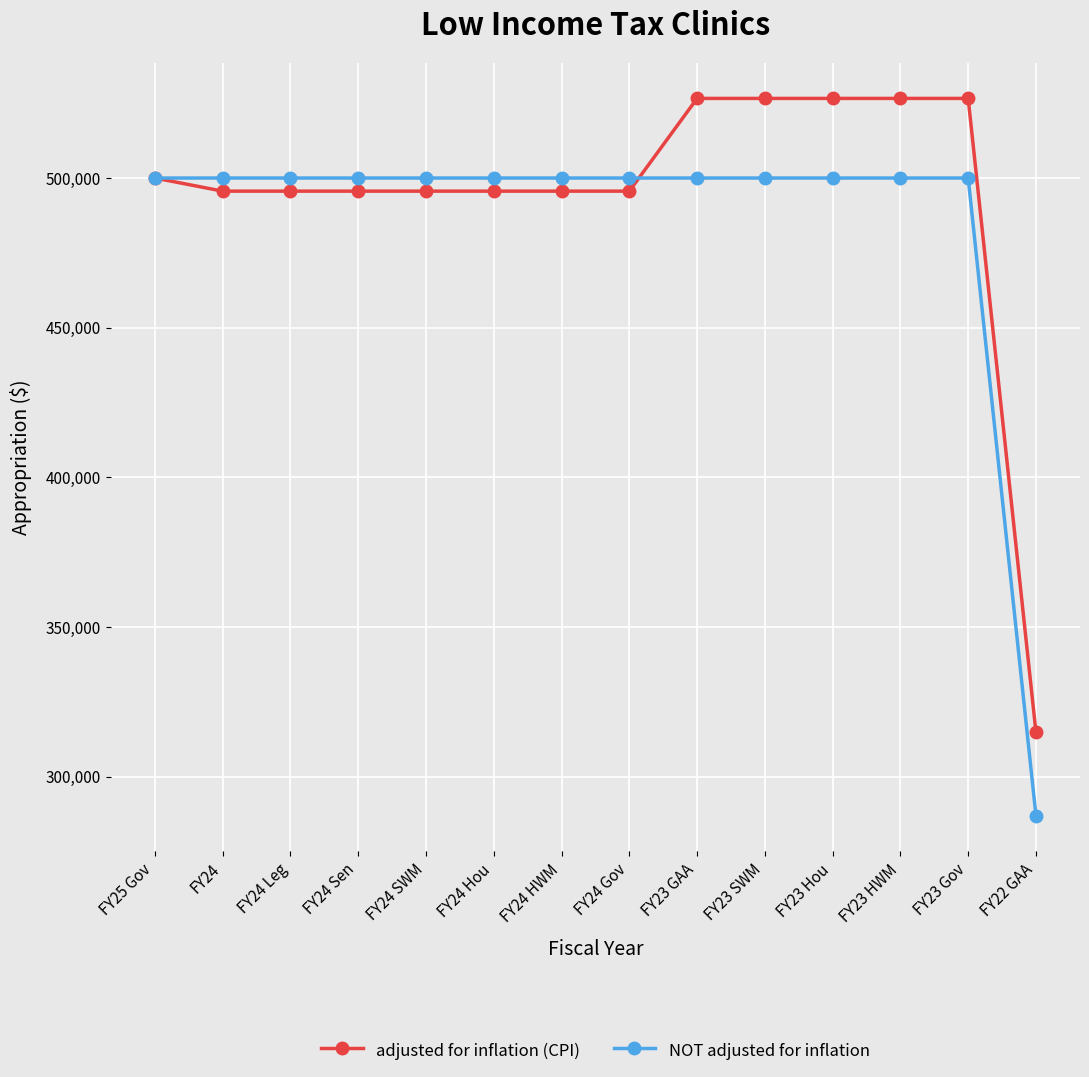

Rank the series by their maximum value, from lowest to highest.

NOT adjusted for inflation, adjusted for inflation (CPI)